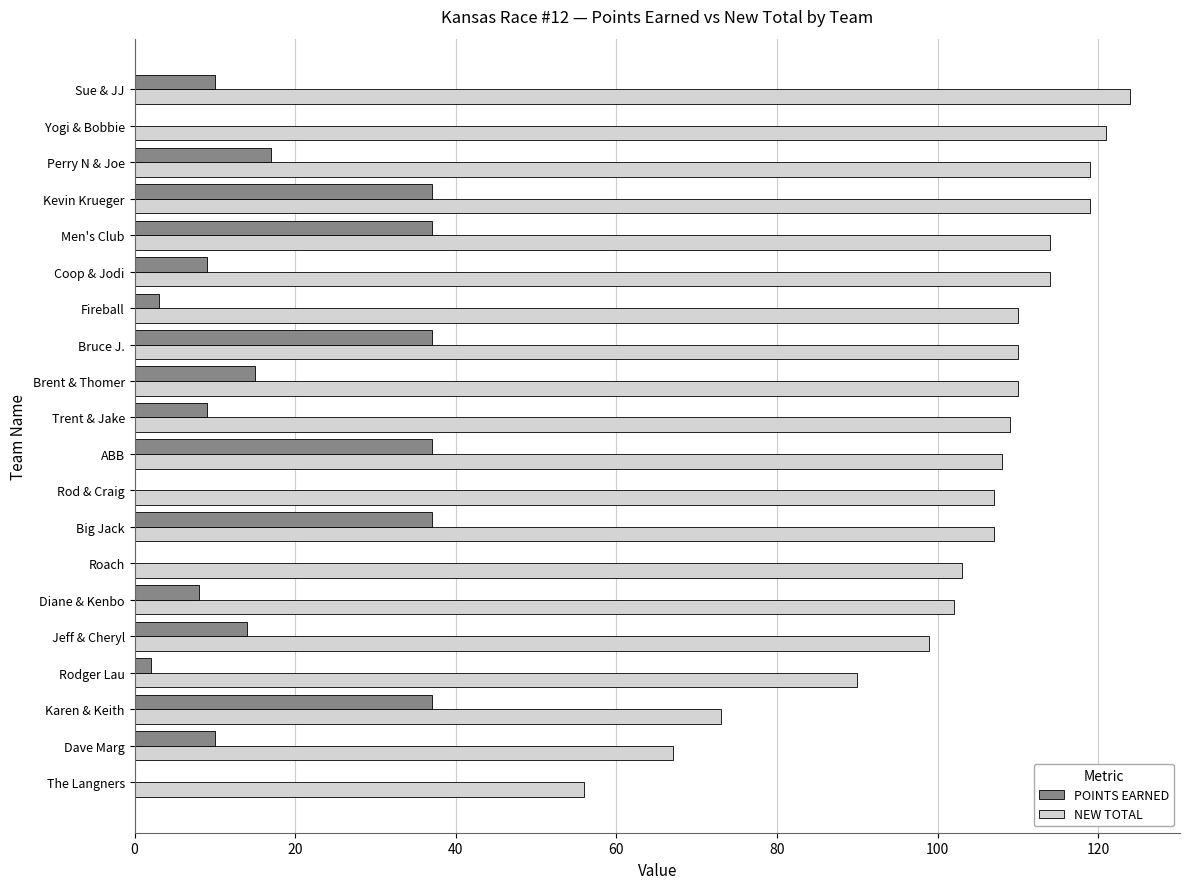

Which series changed the most between Rodger Lau and Sue & JJ?

NEW TOTAL